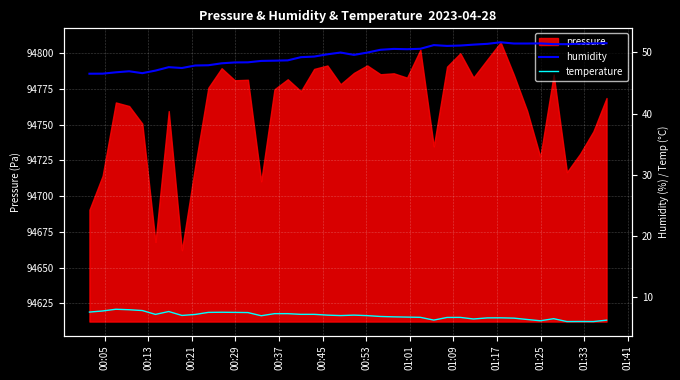

The value of temperature at 18 is 11.6. True or false?

False